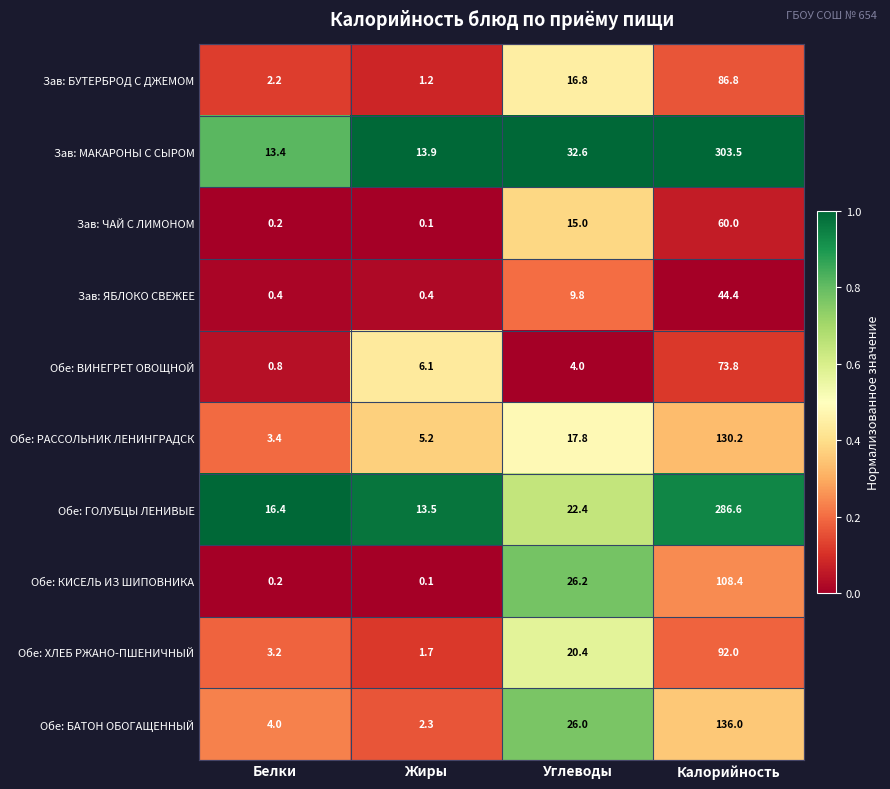

What is the total value across all series at Жиры?

44.5